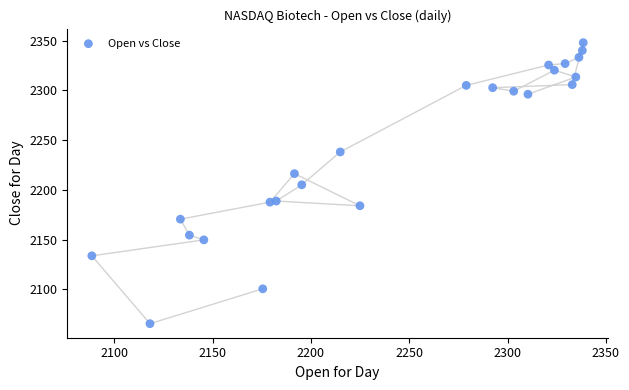

What is the range of Y values (max minus min)?

282.4